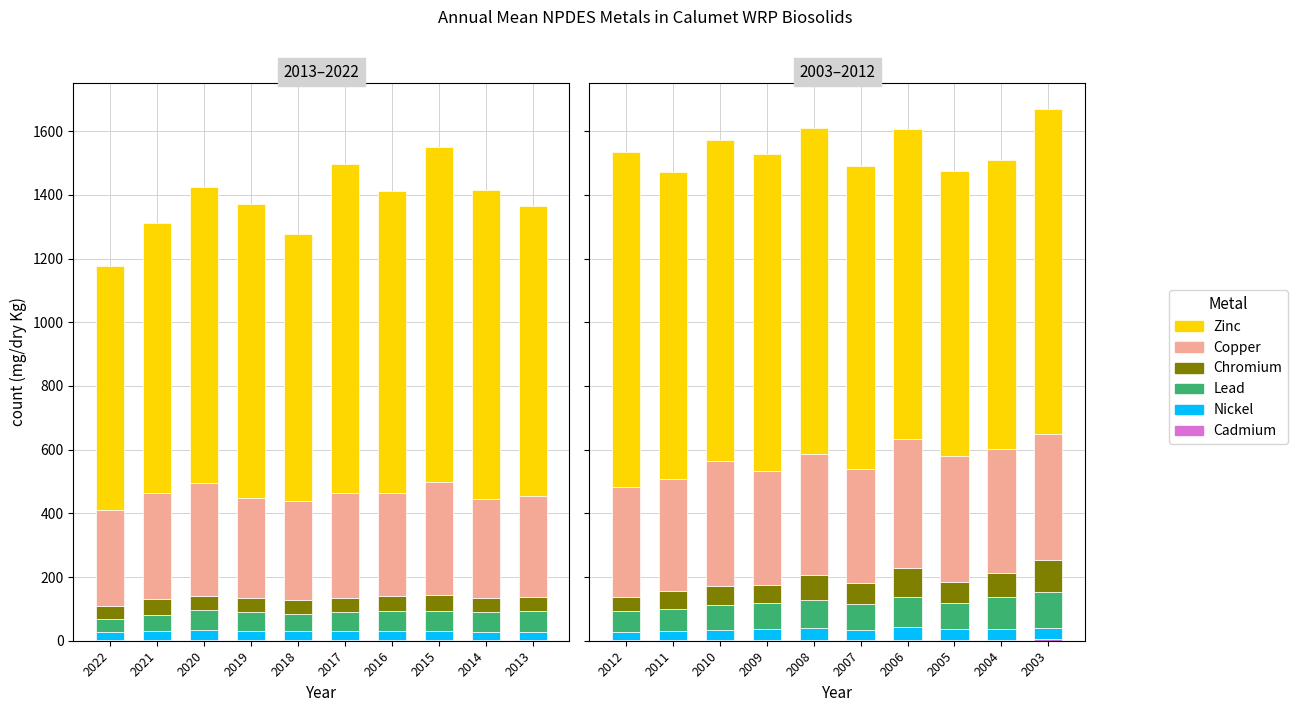

List the series in order of their peak value, highest first.

Zinc, Copper, Lead, Chromium, Nickel, Cadmium